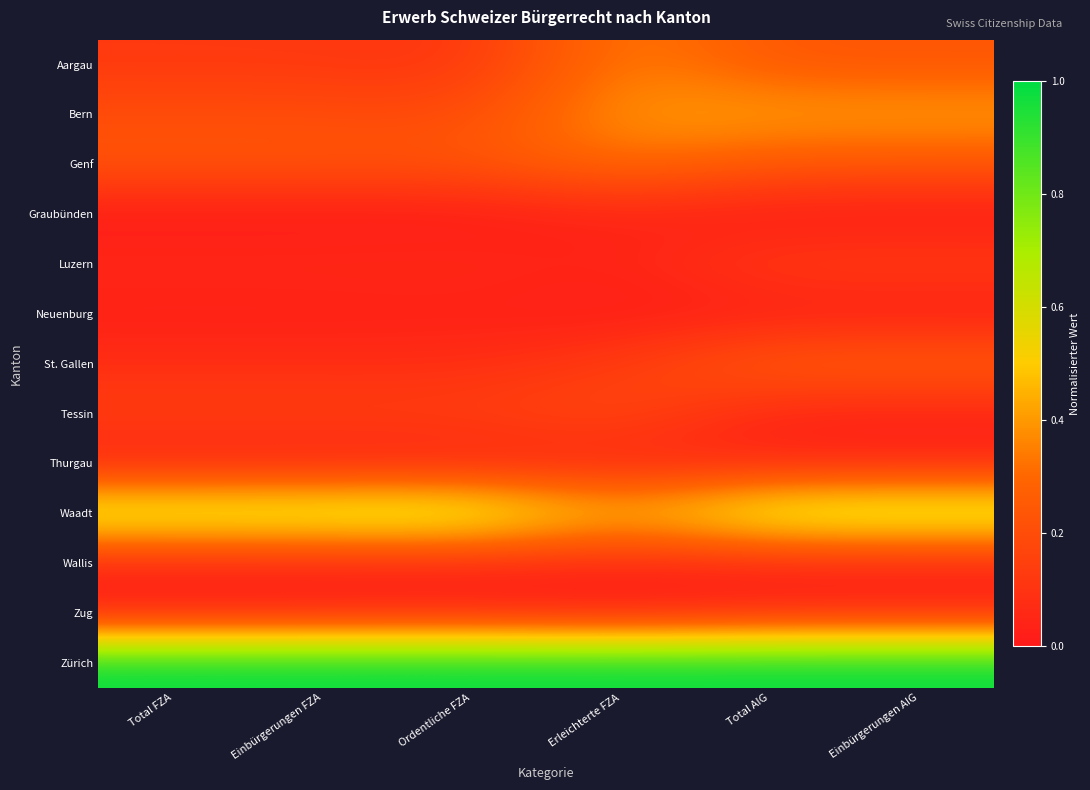

At which category is the sum across all series the highest?

Total AIG